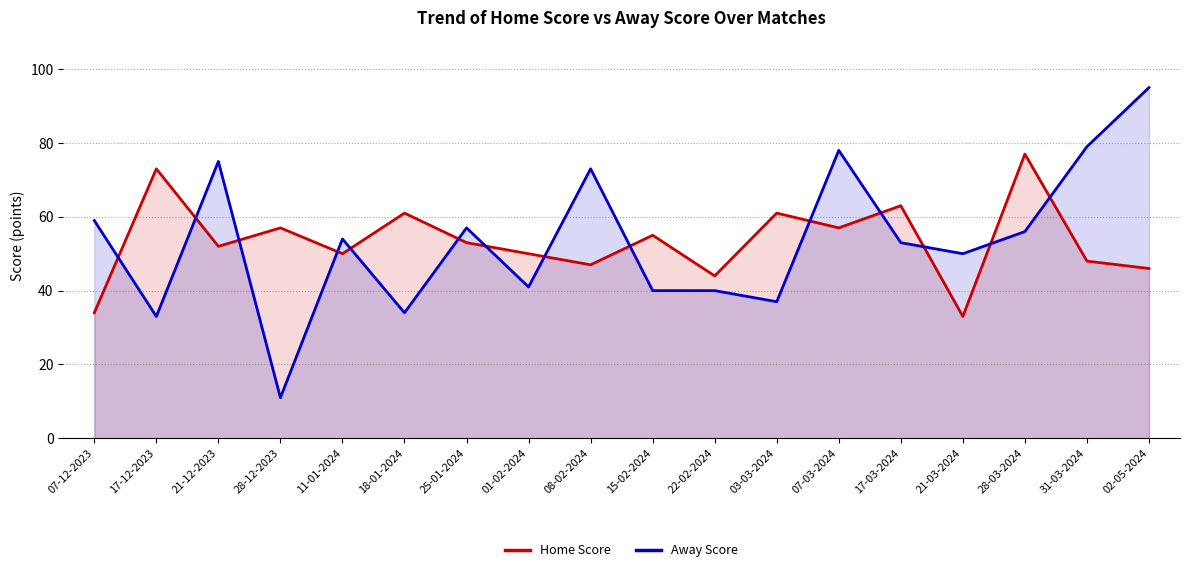

What is the difference between the maximum and minimum values in the Home Score series?

44